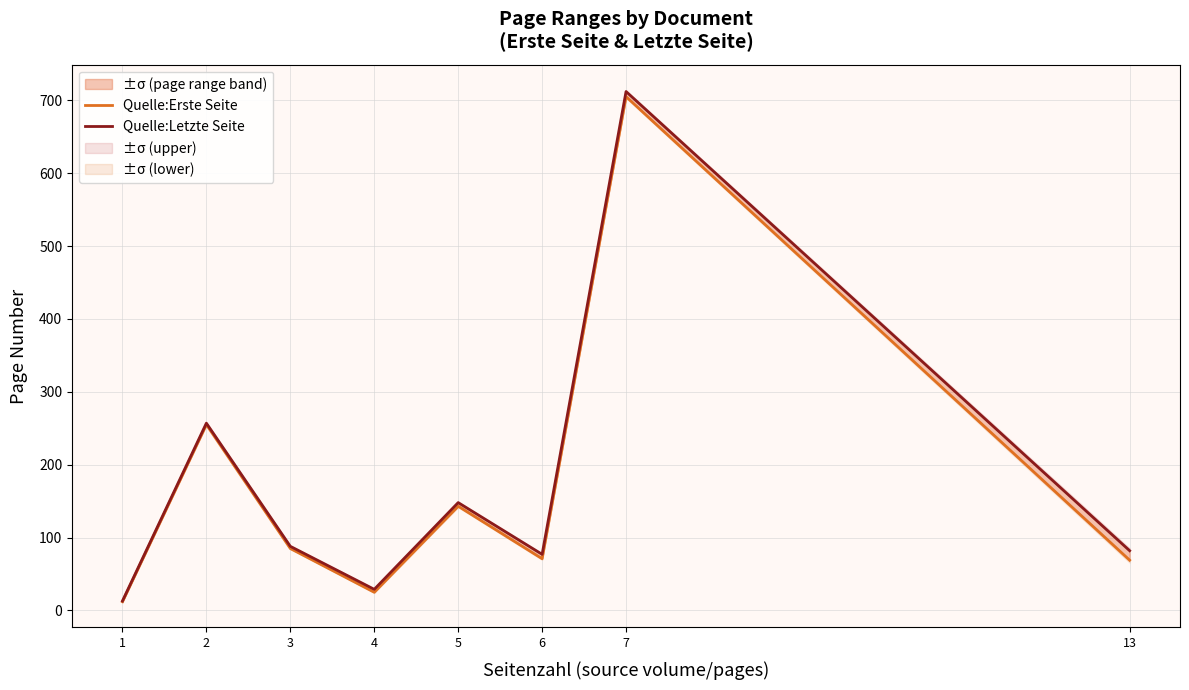

True or false: Quelle:Letzte Seite and Quelle:Erste Seite intersect in this chart.

False